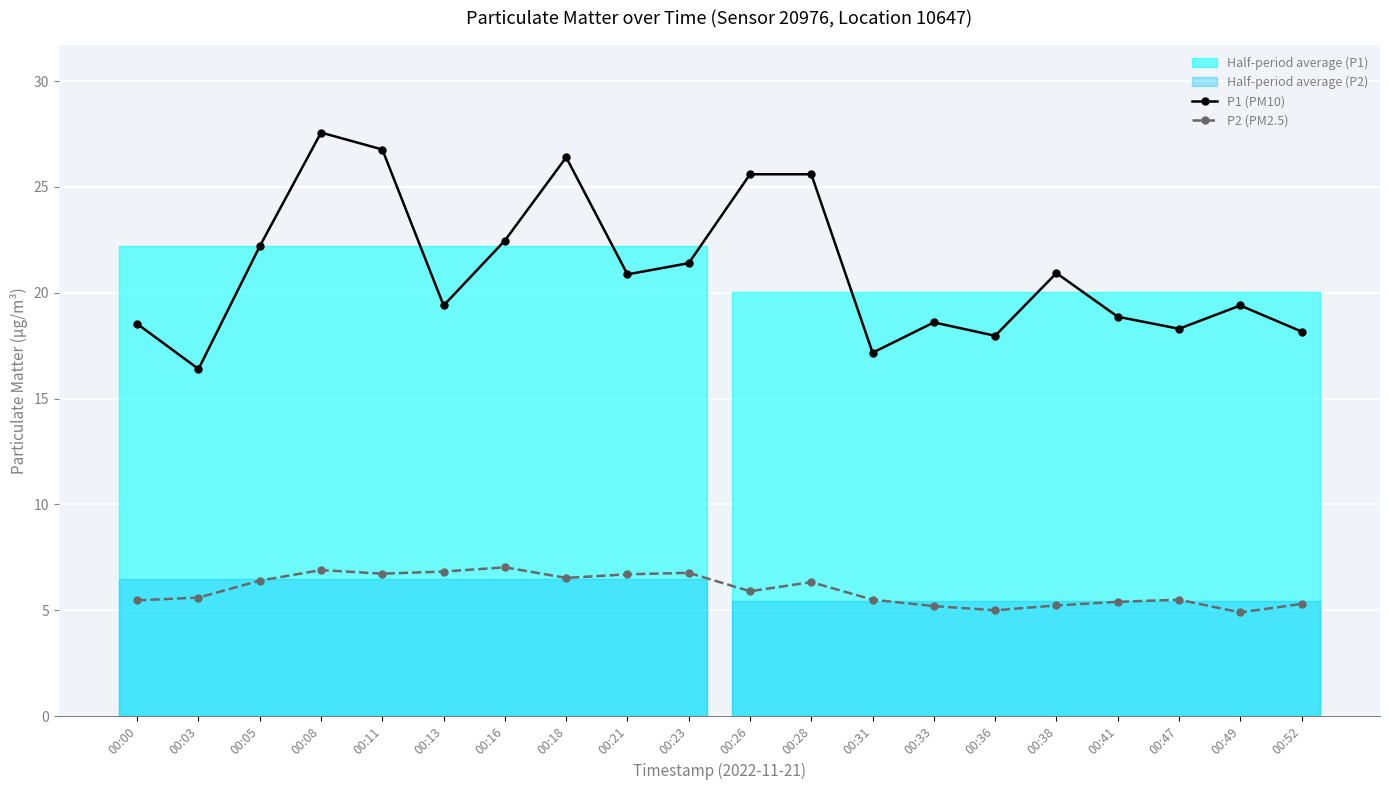

The value of P2 (PM2.5) at 00:33 is 5.2. True or false?

True